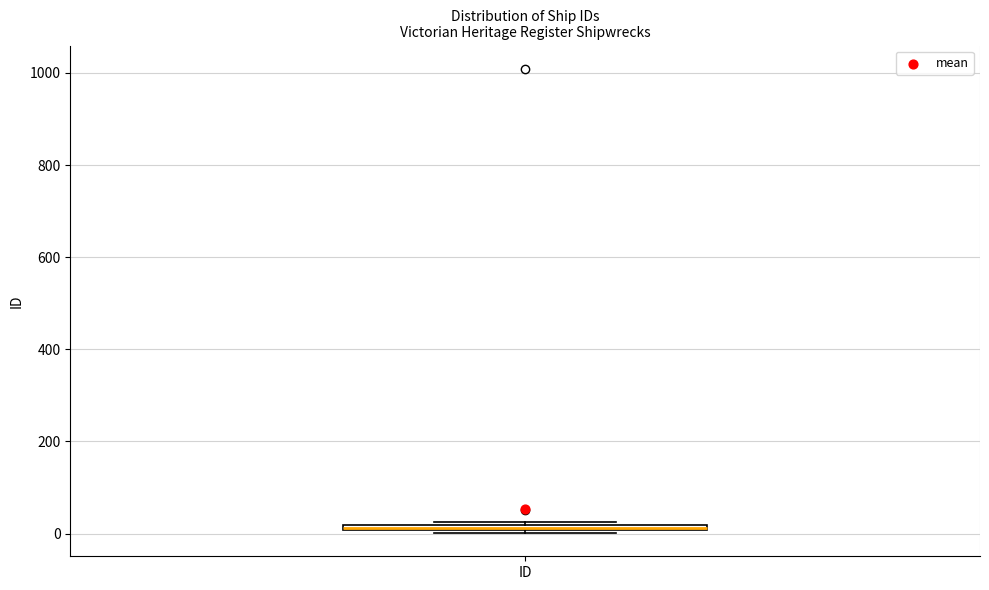

Where is the upper edge of the box for ID on the y-axis? The values are not printed on the chart, so give them approximately, as read against the axis.

20